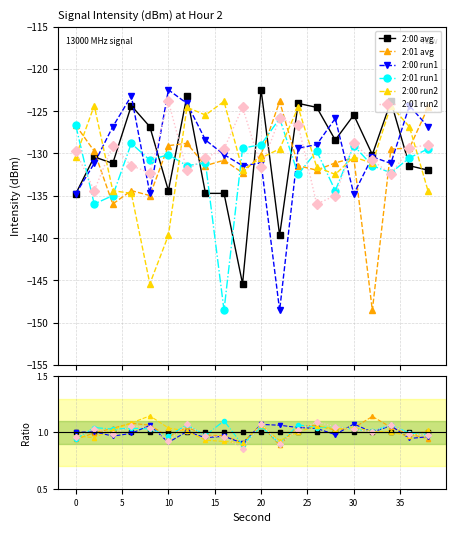

What is the highest value of the 2:01 run2 series?

1.1